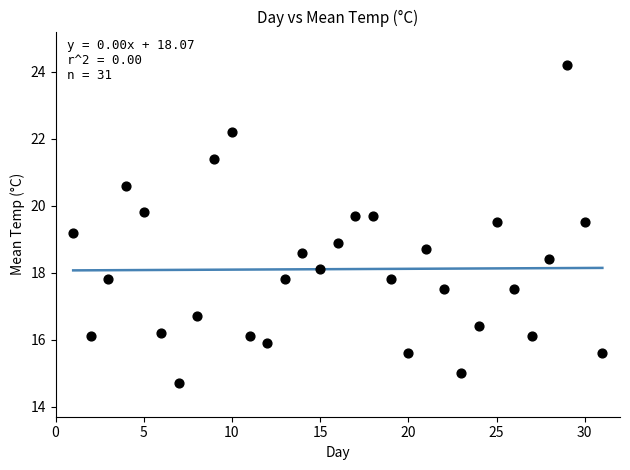

What is the range of Y values (max minus min)?

9.5